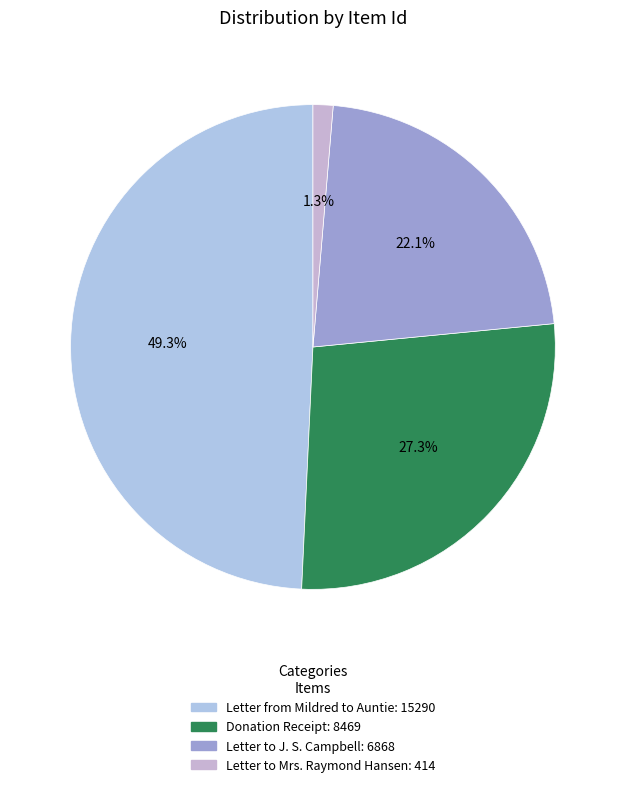

Is Letter from Mildred to Auntie the majority of the pie?

No